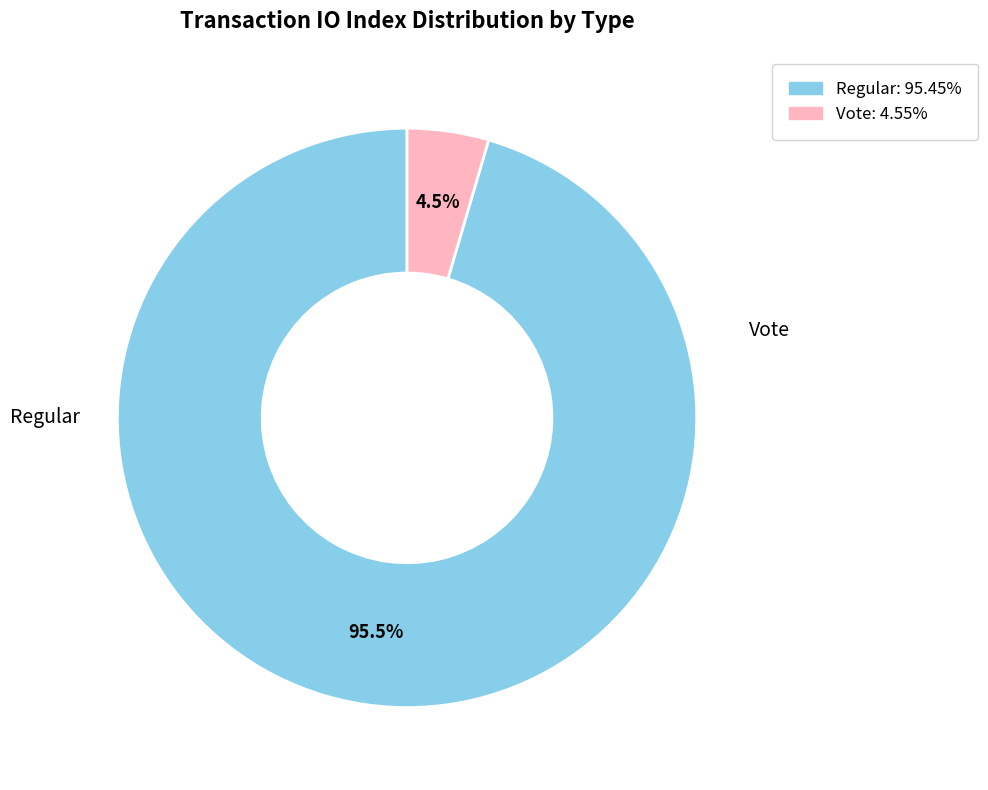

How many slices are in this pie chart?

2